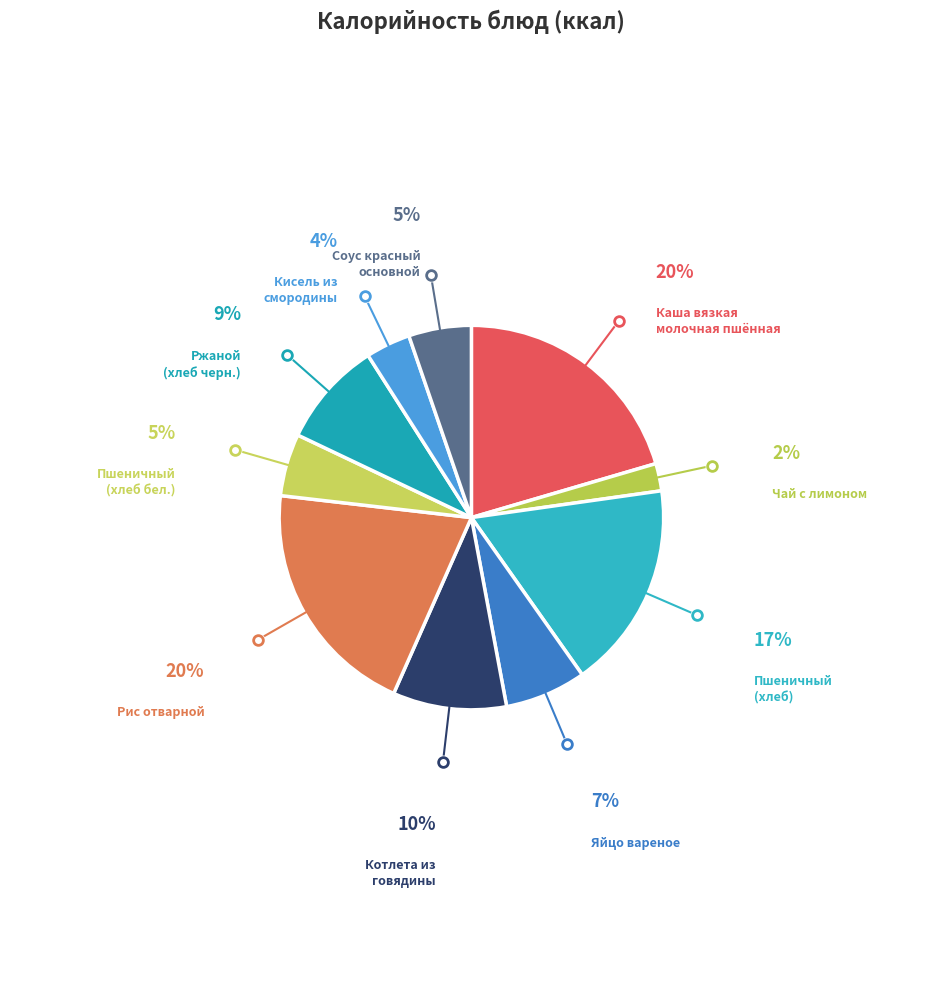

Which category has the smallest portion of the pie?

Чай с лимоном